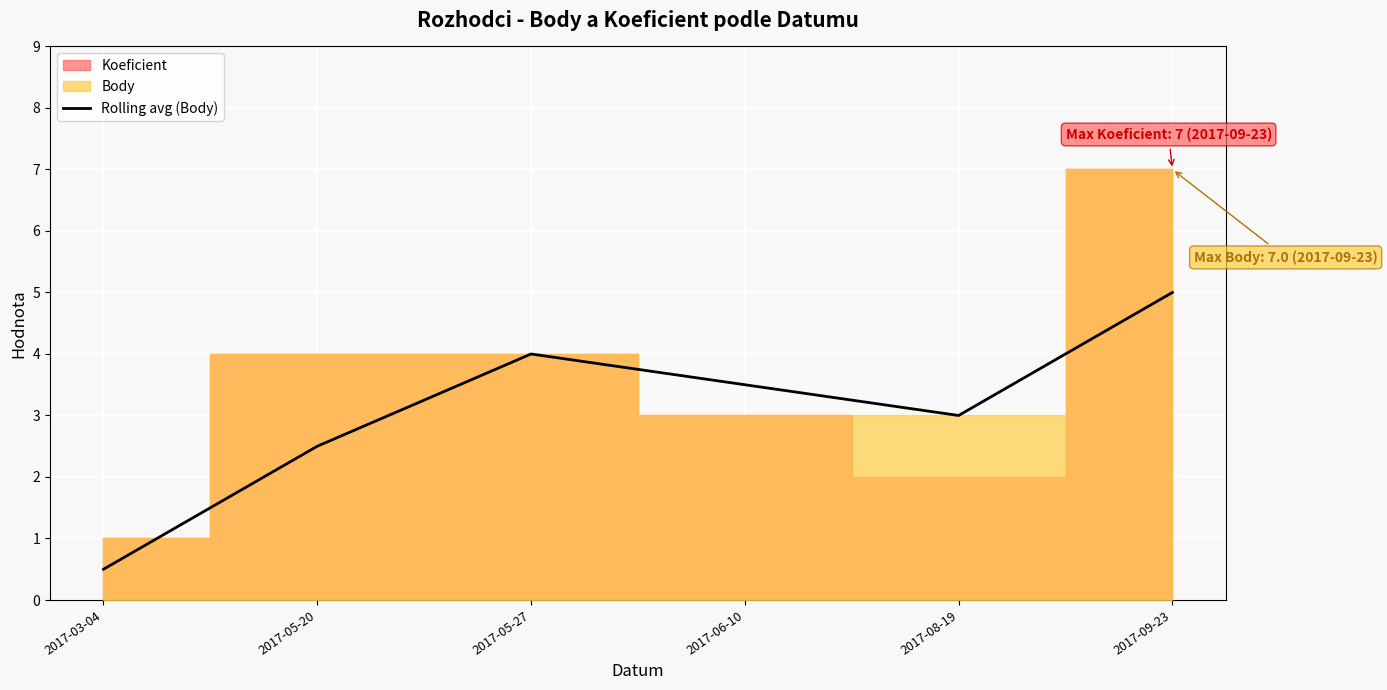

Reading left to right, transcribe all the data shown in this chart.

0.5	2.5	4.0	3.5	3.0	5.0